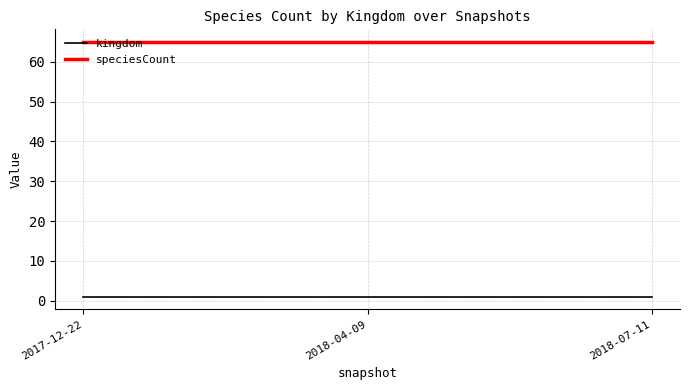

What is the lowest value of the speciesCount series?

65